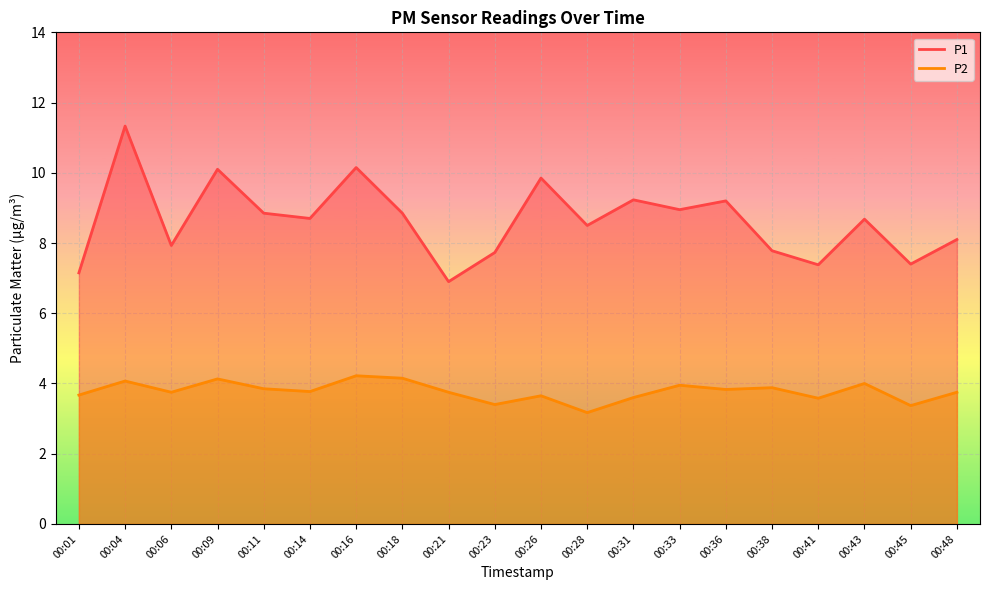

Is it true that P1 equals 7.9 at 00:06?

True